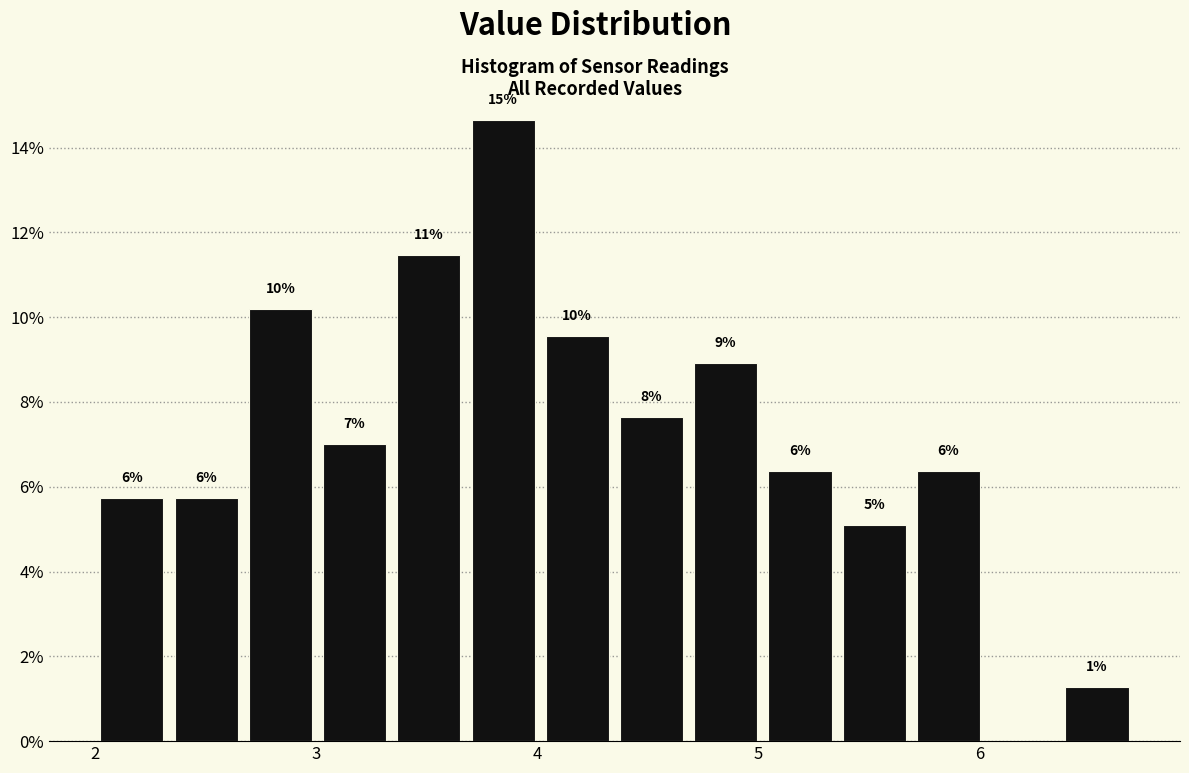

Around what value on the x-axis is the tallest bar? Give the approximate position of its centre, as read against the axis.

3.8